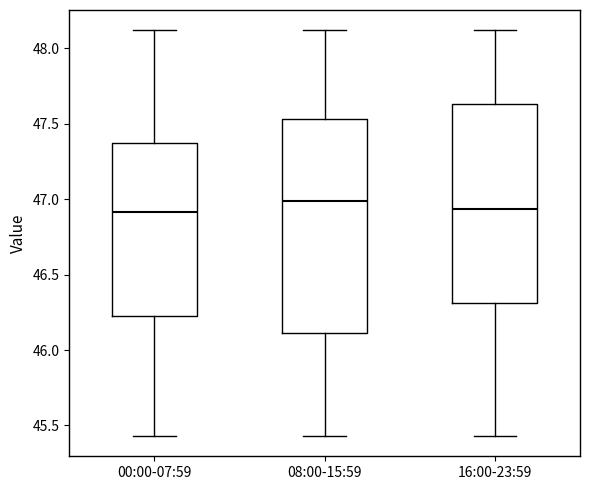

Comparing the boxes themselves (not the whiskers), which one is the tallest?

08:00-15:59